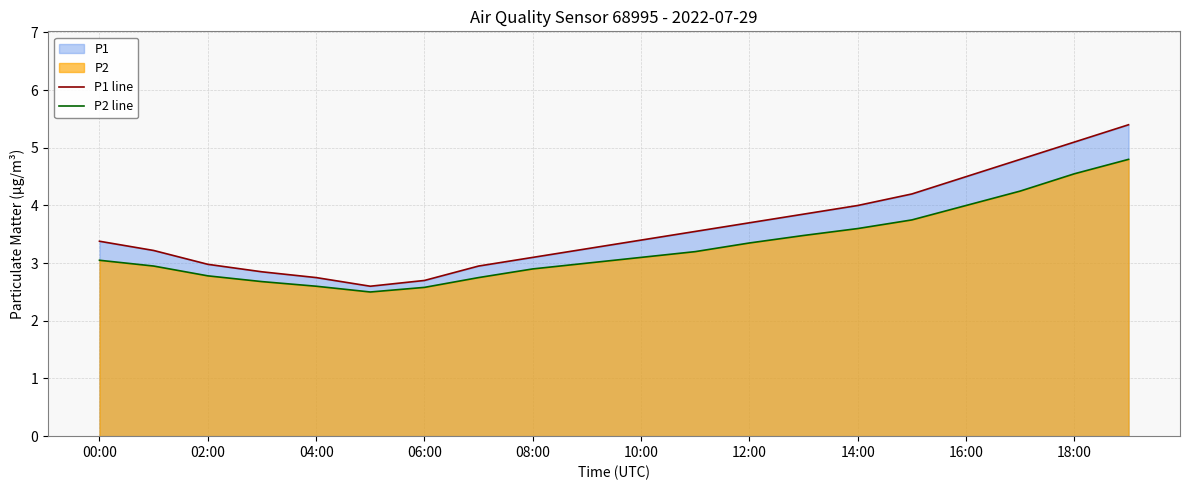

Is the value of P2 line at 06:00 greater than the value of P1 line at 10:00?

No